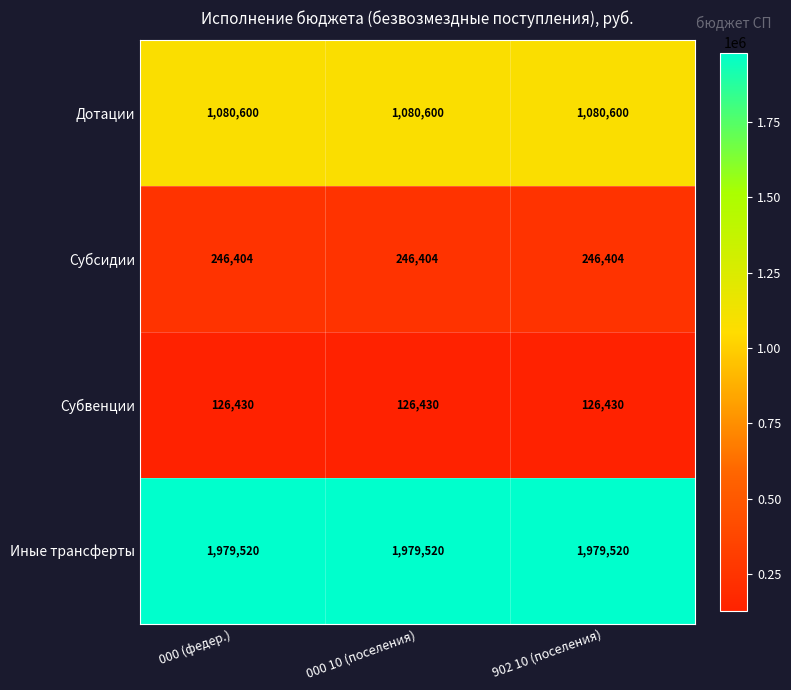

What is the sum of all Дотации values?

3241800